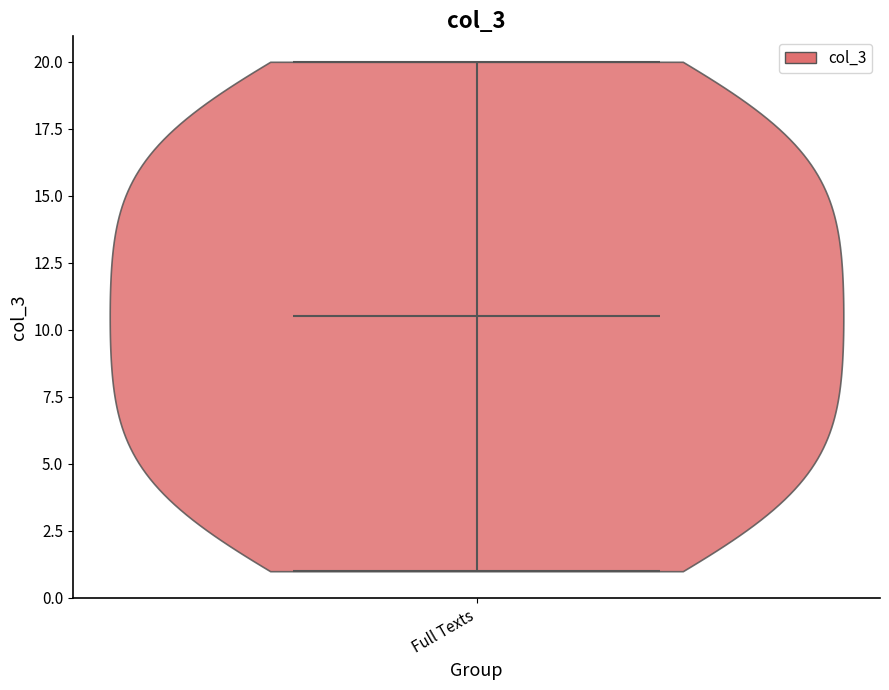

Read this violin plot against the y-axis: where its median line is, and the lowest and highest points the violin reaches. The values are not printed on the chart, so give them approximately, as read against the axis.

median line 10.5, lowest point 1.0, highest point 20.0